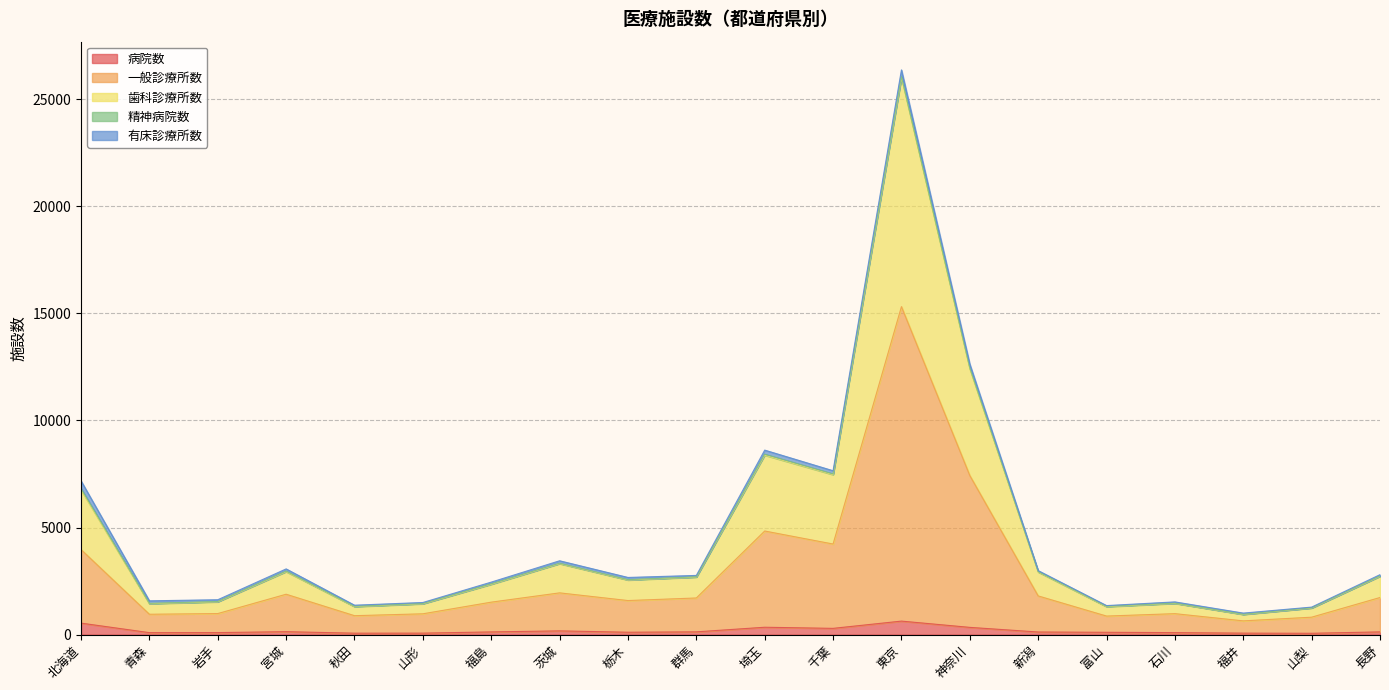

What is the maximum value for 病院数?

629